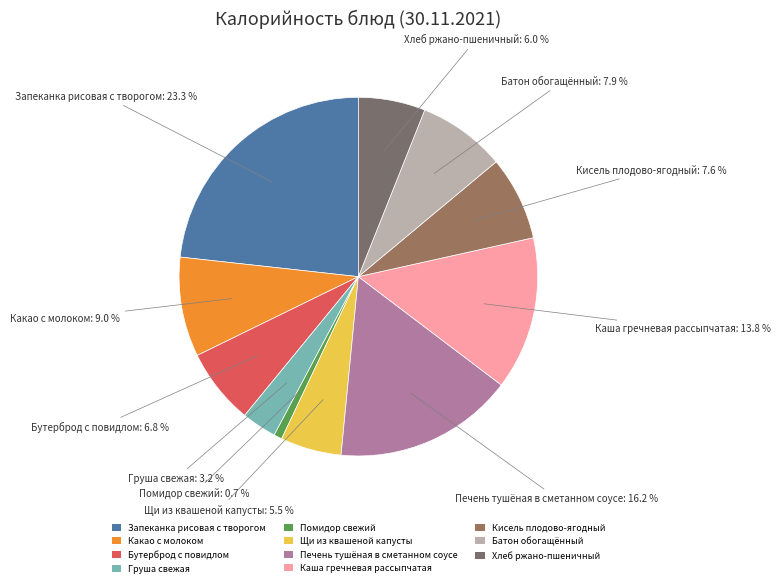

Which has a higher value, Печень тушёная в сметанном соусе or Щи из квашеной капусты?

Печень тушёная в сметанном соусе